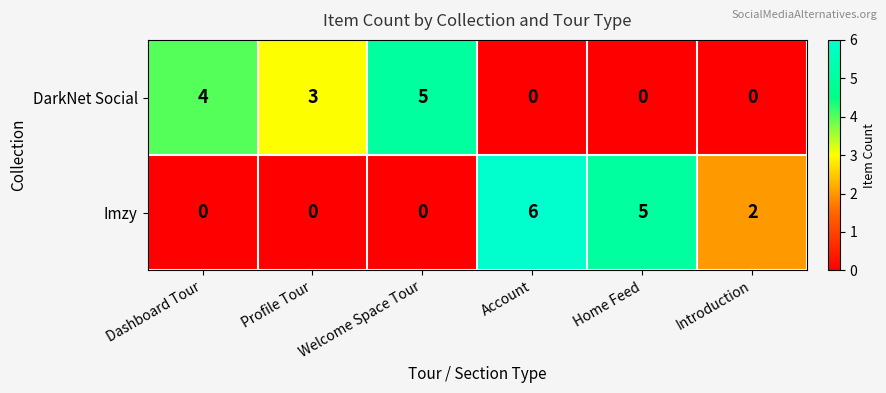

What is the difference between the highest and lowest values at Profile Tour?

3